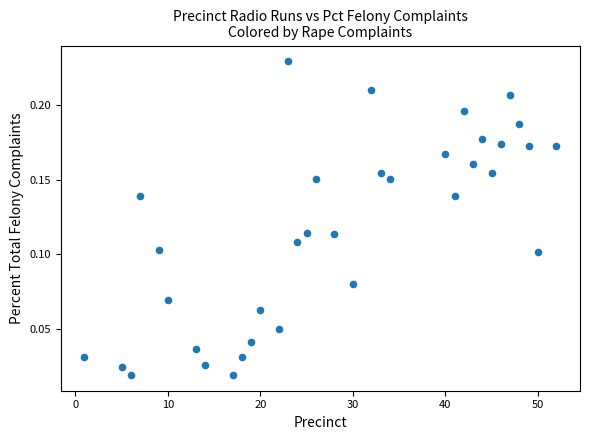

What is the range of X values (max minus min)?

51.0